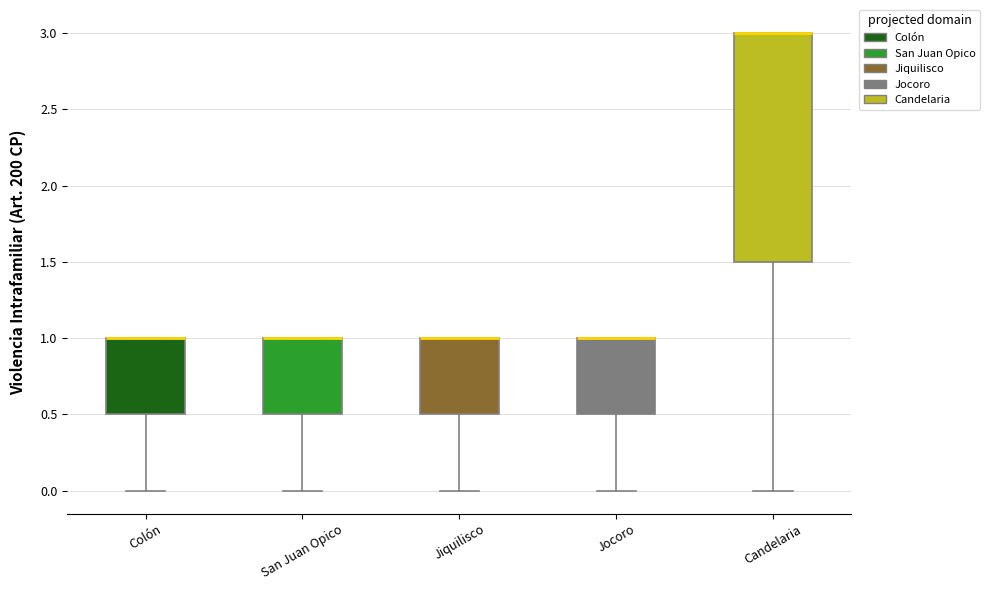

Comparing the boxes themselves (not the whiskers), which one is the tallest?

Candelaria